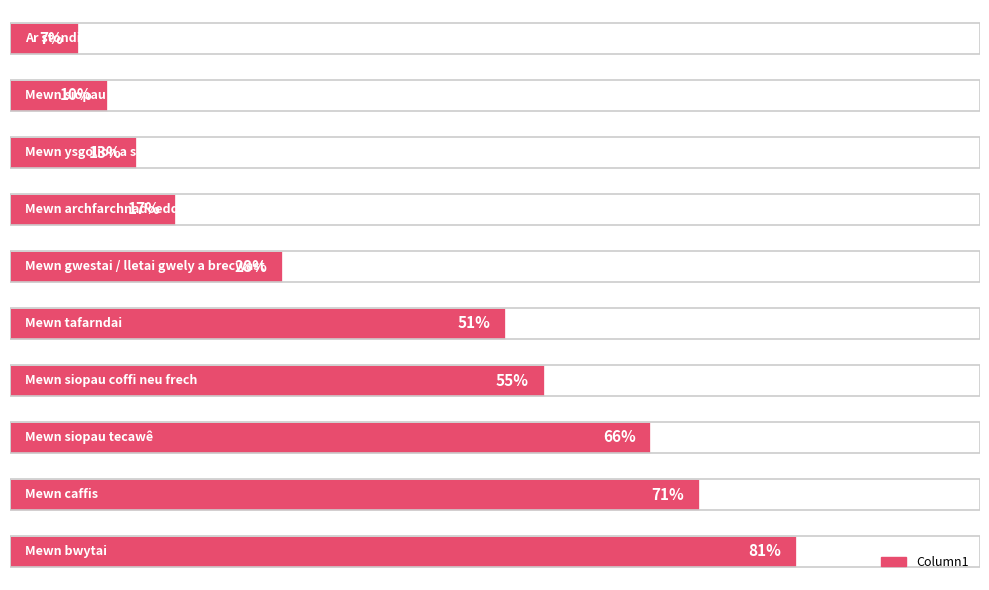

How many bars are there in total?

10